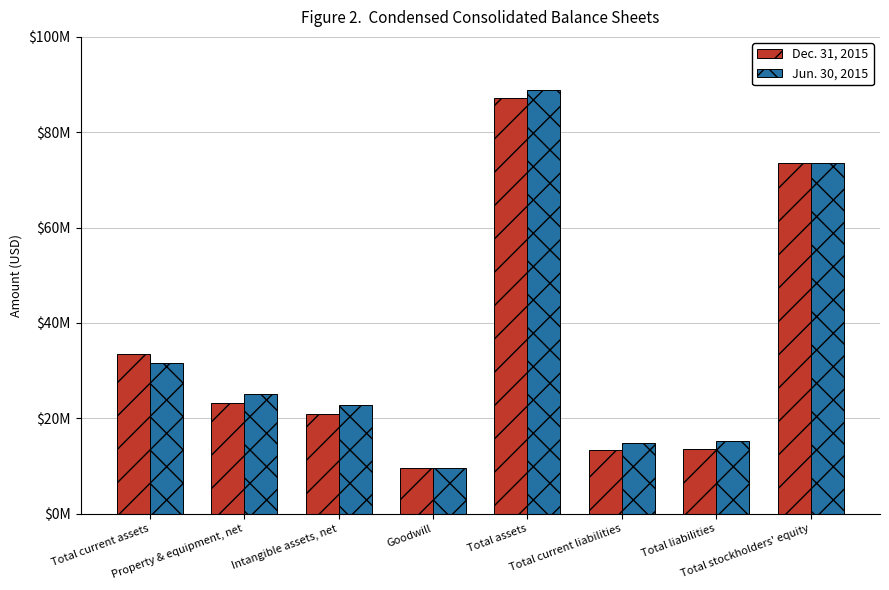

Are the bars horizontal?

No